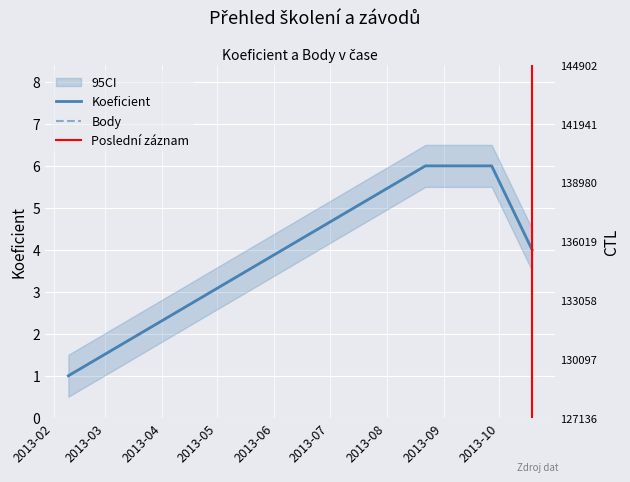

What is the label of the 5th point from the left?

2013-10-19